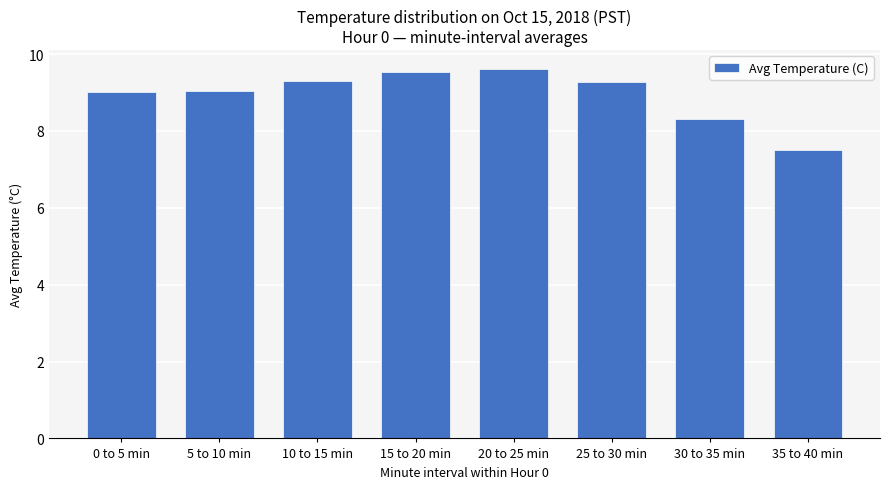

What is the label of the 2nd bar from the left?

5 to 10 min